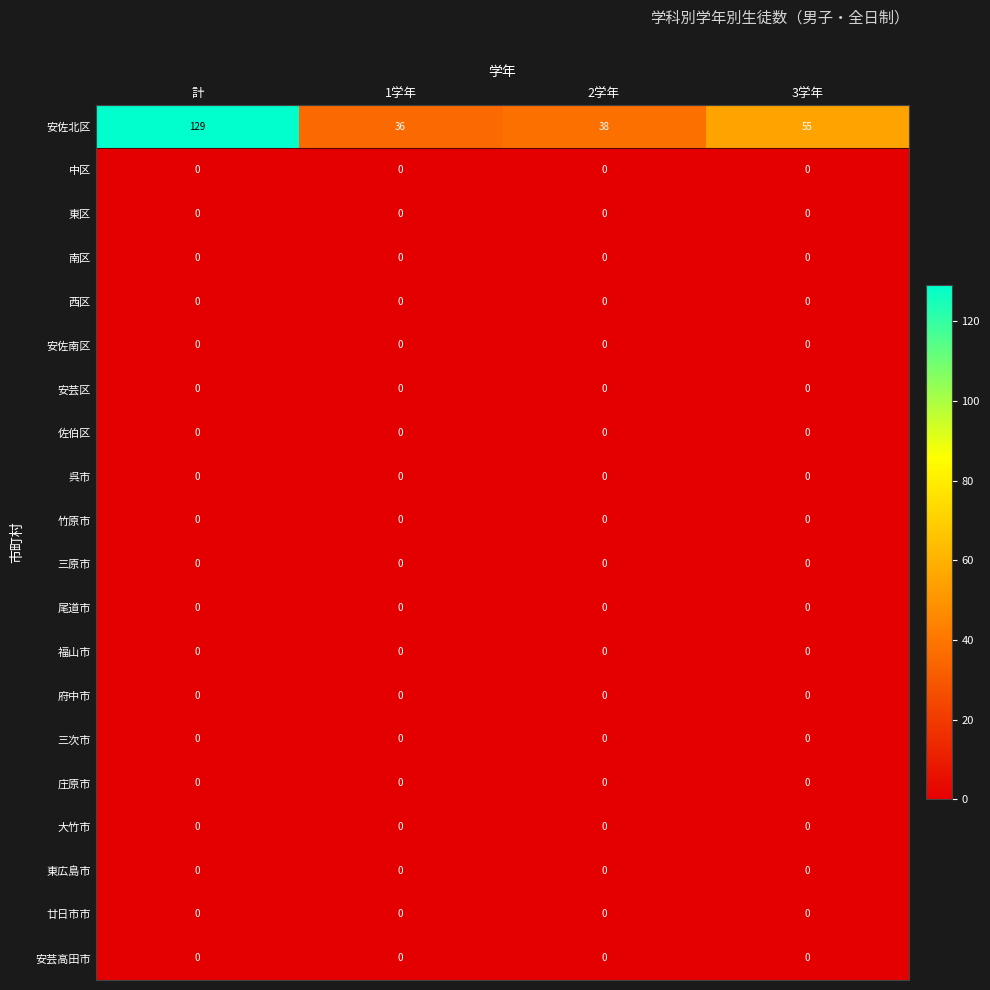

What is the total value across all series at 1学年?

36